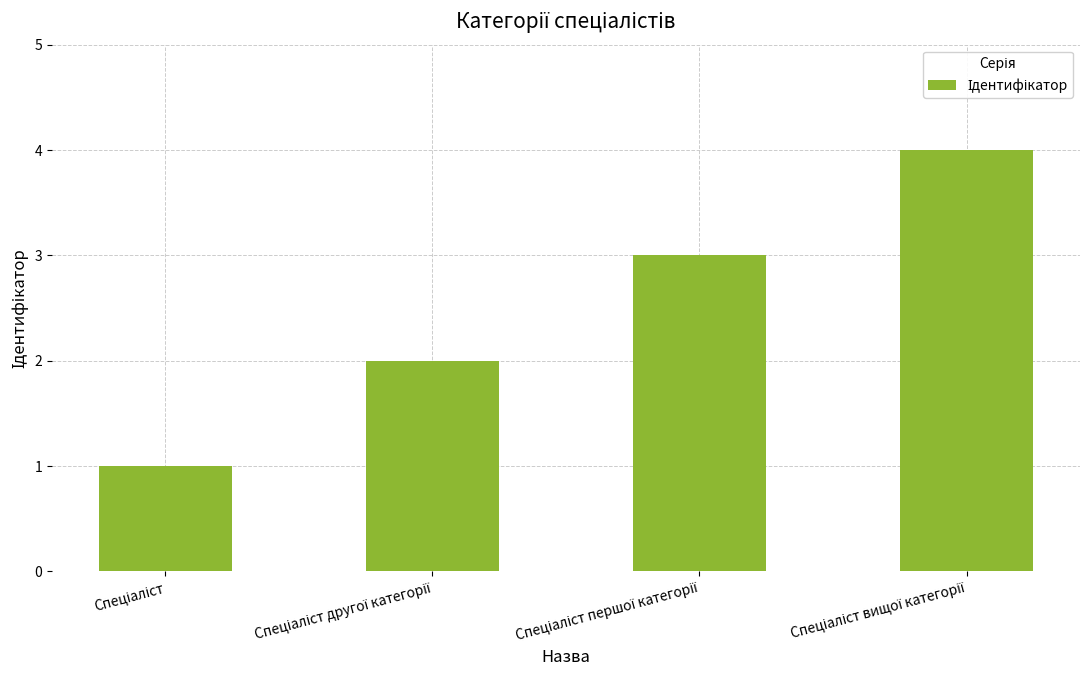

Count the values in the range 2 to 4.

3